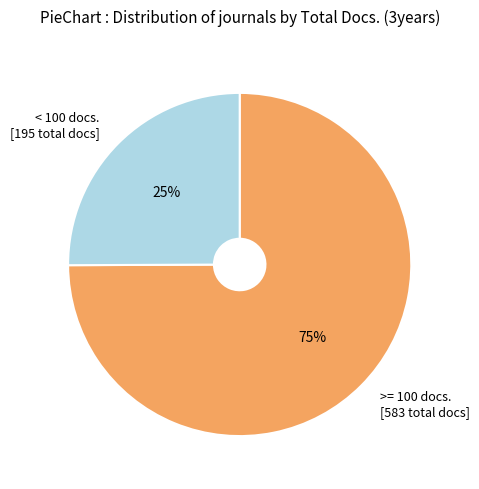

To the nearest percent, what portion does >= 100 docs. [583 total docs] represent?

75%